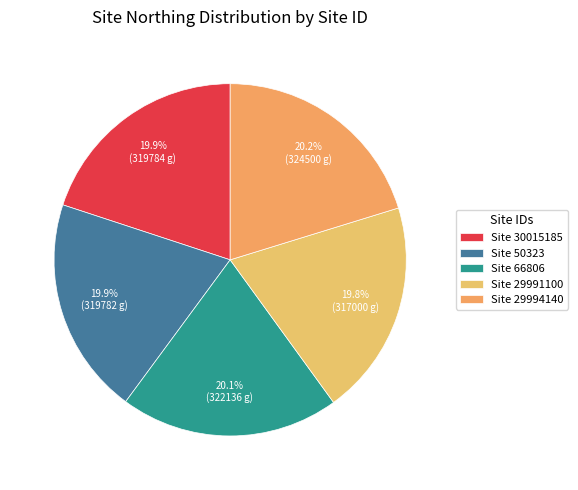

Does any single category account for the majority?

No